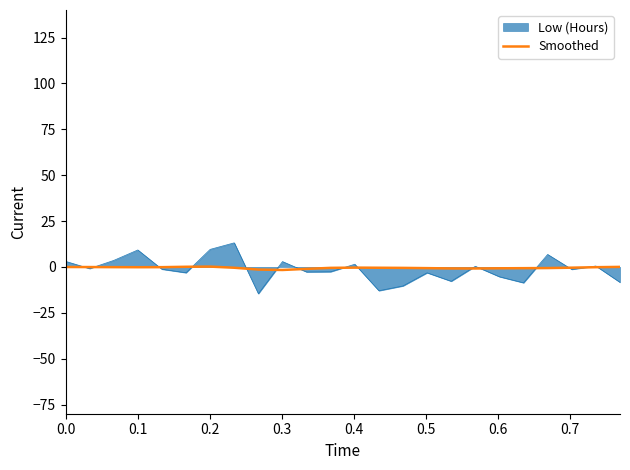

Which series has the widest spread of values?

Low (Hours)